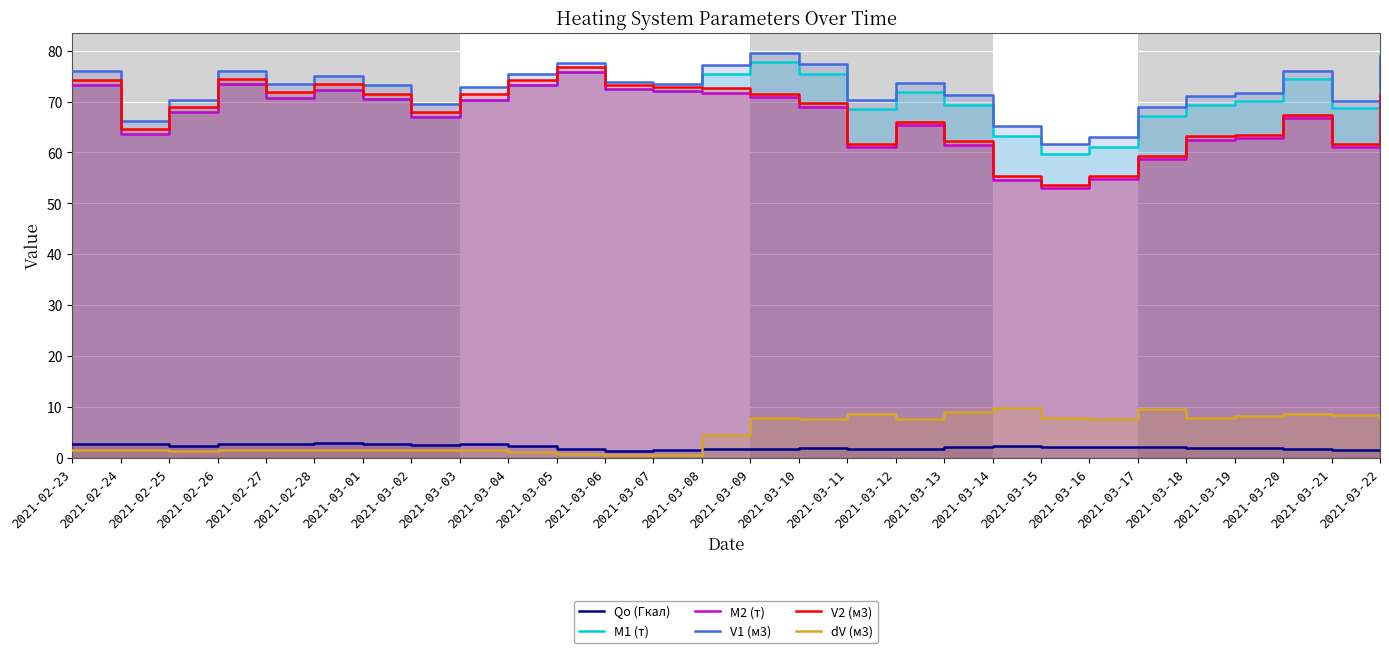

True or false: M2 (т) and V1 (м3) intersect in this chart.

False